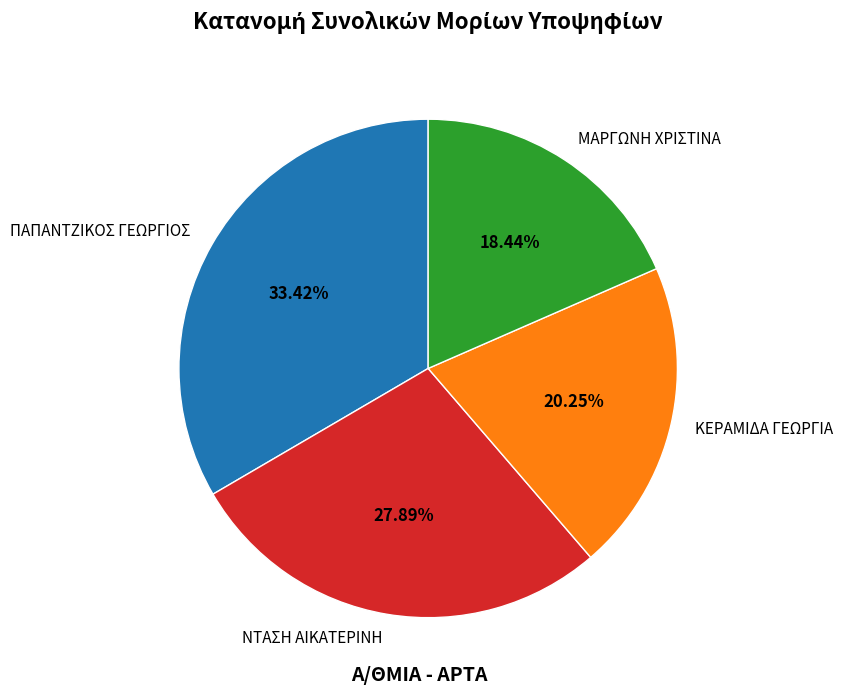

Which category has the biggest portion of the pie?

ΠΑΠΑΝΤΖΙΚΟΣ ΓΕΩΡΓΙΟΣ